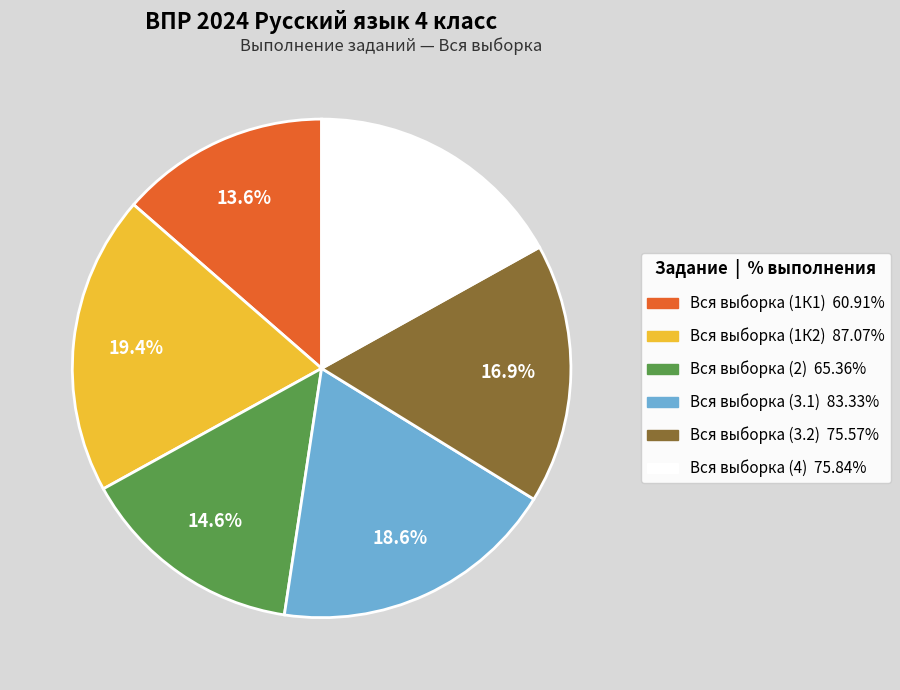

Is it true that Вся выборка (3.1) is 19% of the pie?

True